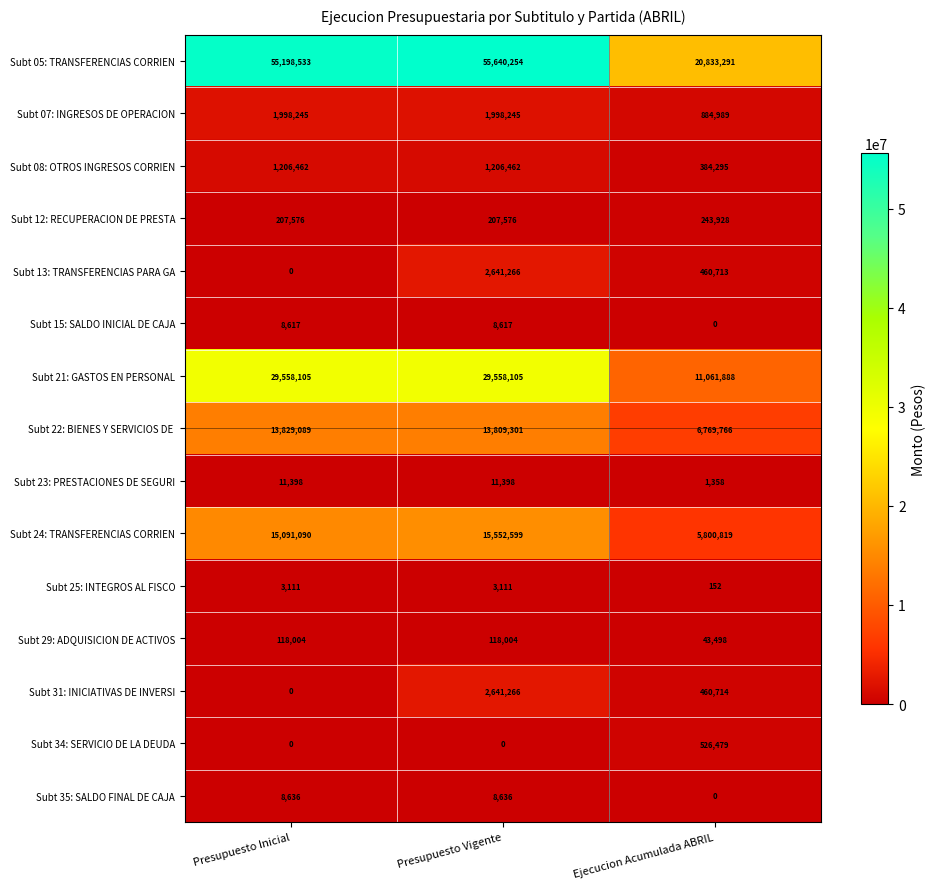

What is the spread (max minus min) of values at Presupuesto Inicial?

55198533